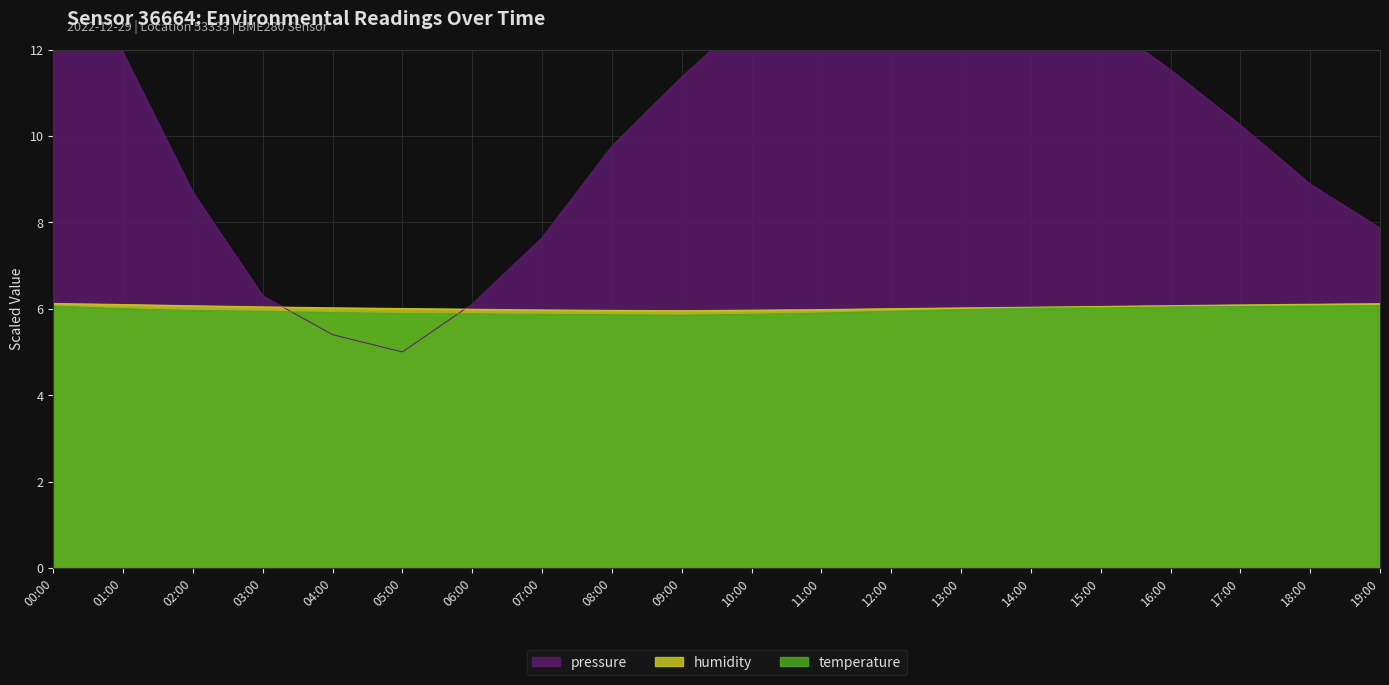

Where does the pressure series first go above 11?

00:00